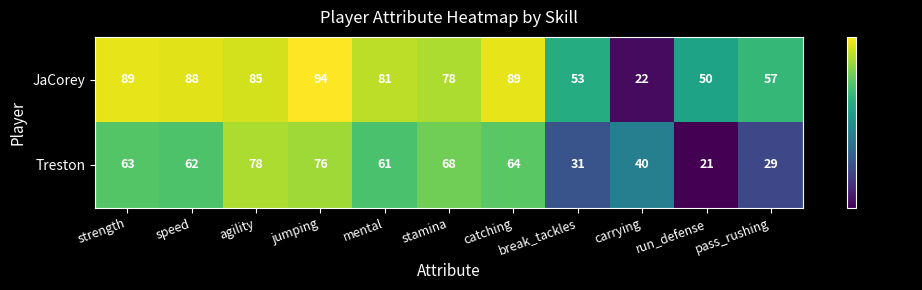

Which category has the highest value across all series?

jumping